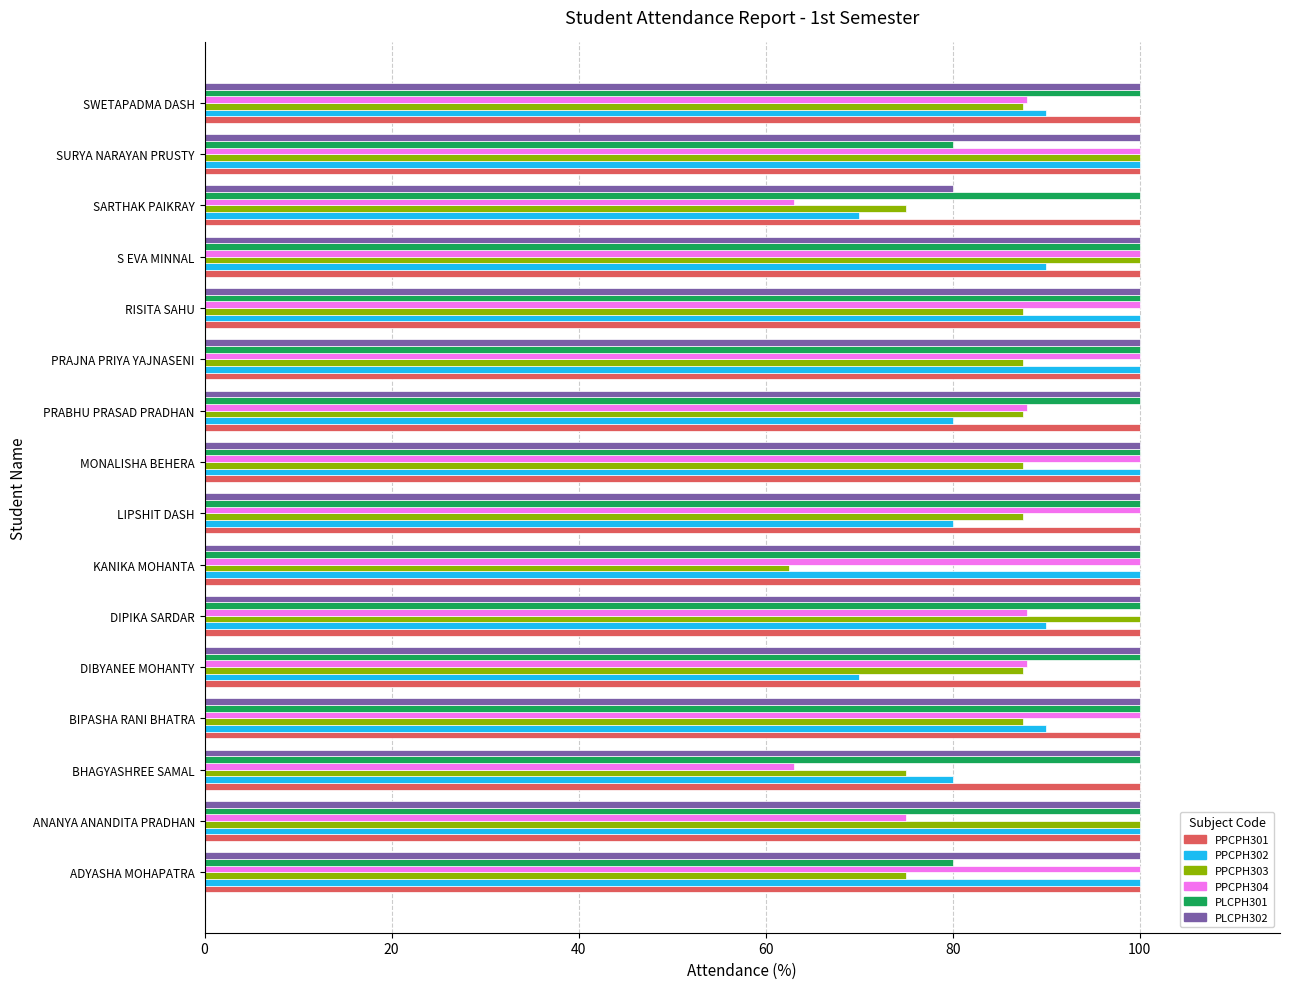

What is the minimum value for PPCPH303?

62.5